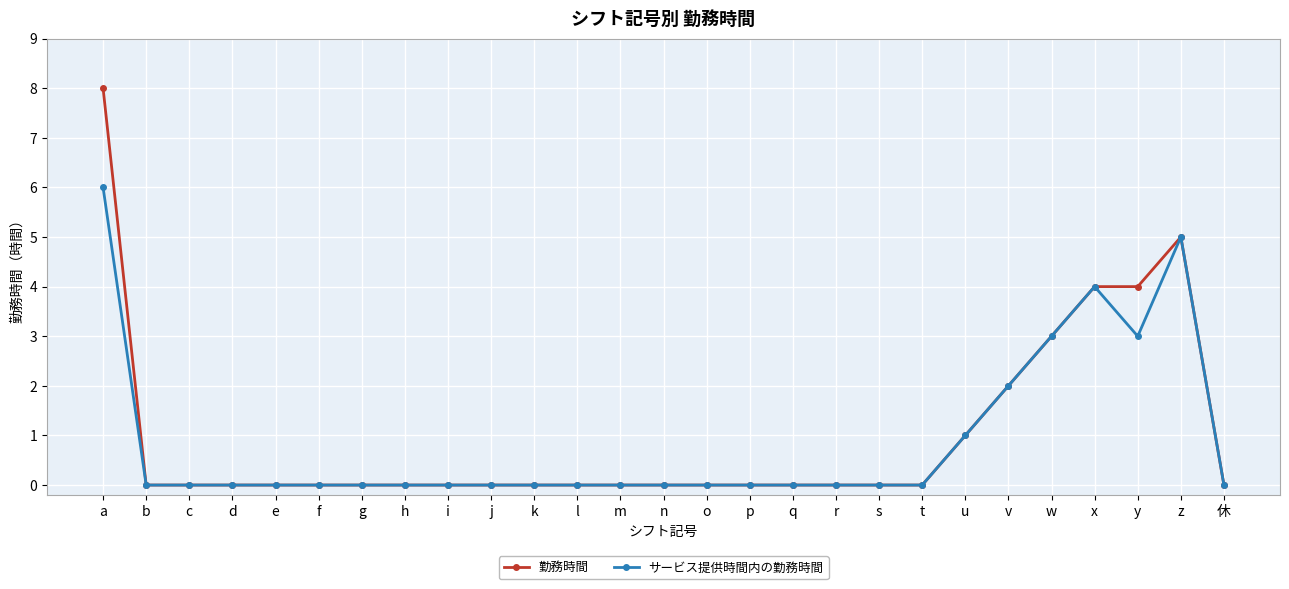

At which category is the sum across all series the highest?

a